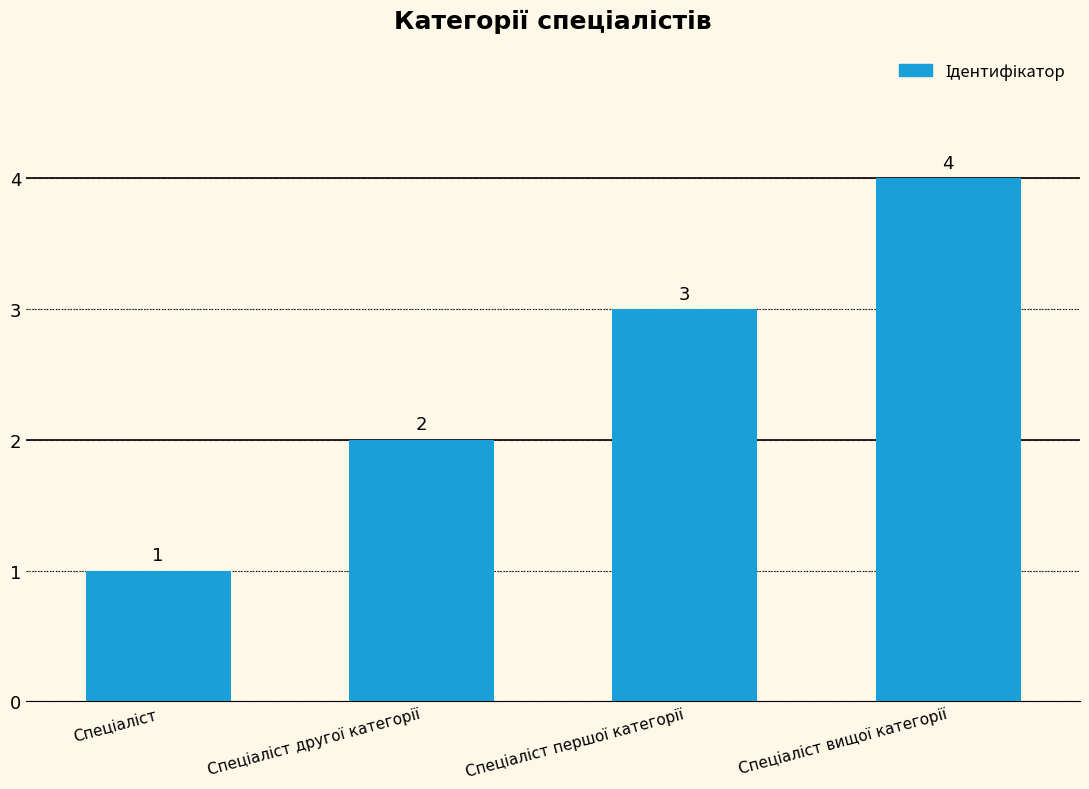

What is the value of the 1st bar from the left?

1